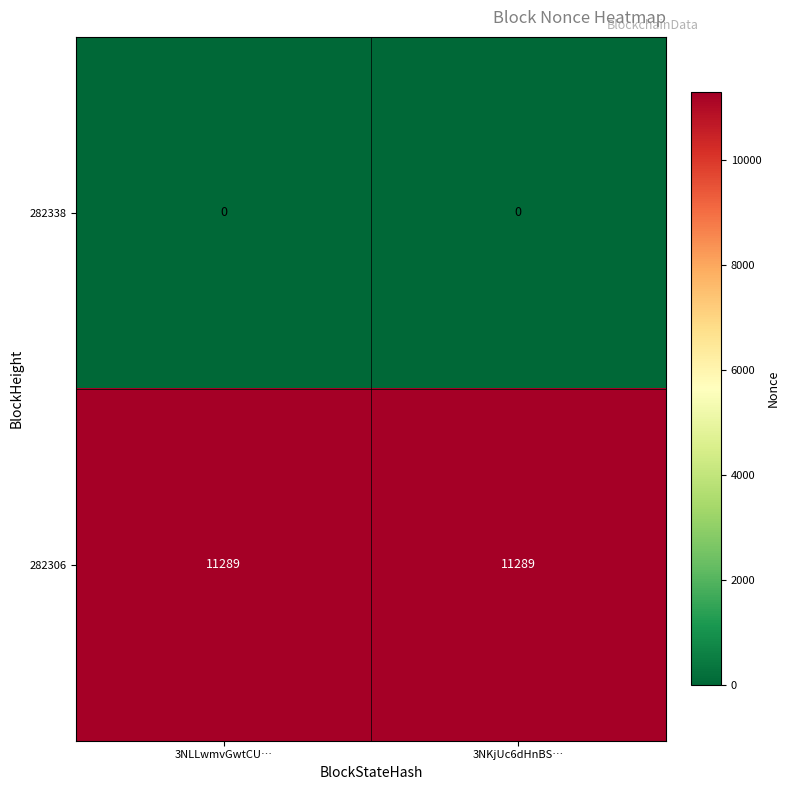

What is the difference between the highest and lowest values at 3NLLwmvGwtCU…?

11289